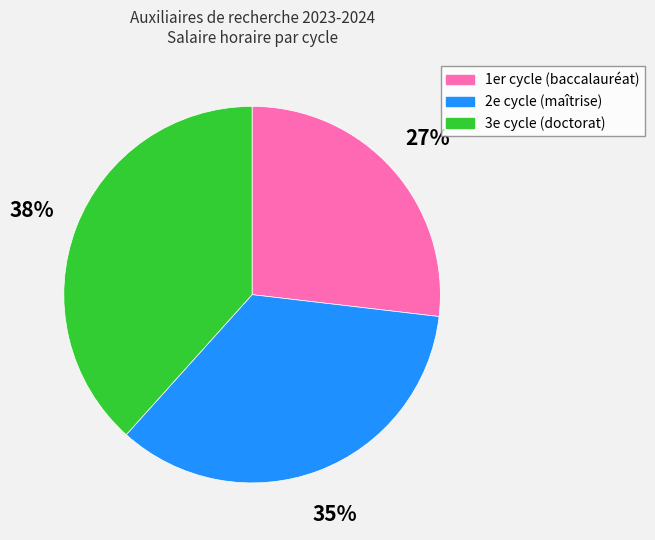

Does 2e cycle (maîtrise) account for over 50% of the chart?

No